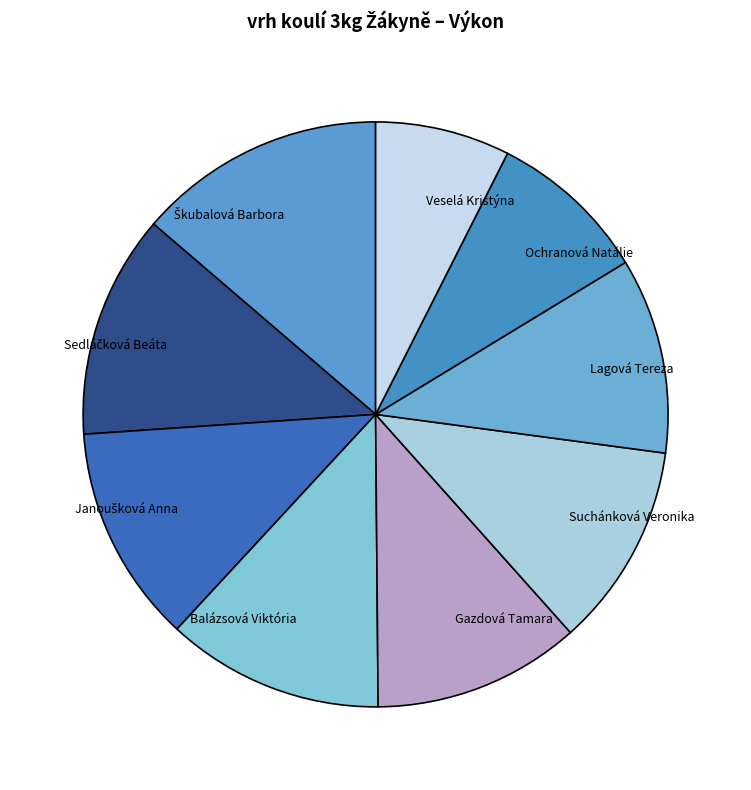

Does any single category account for the majority?

No